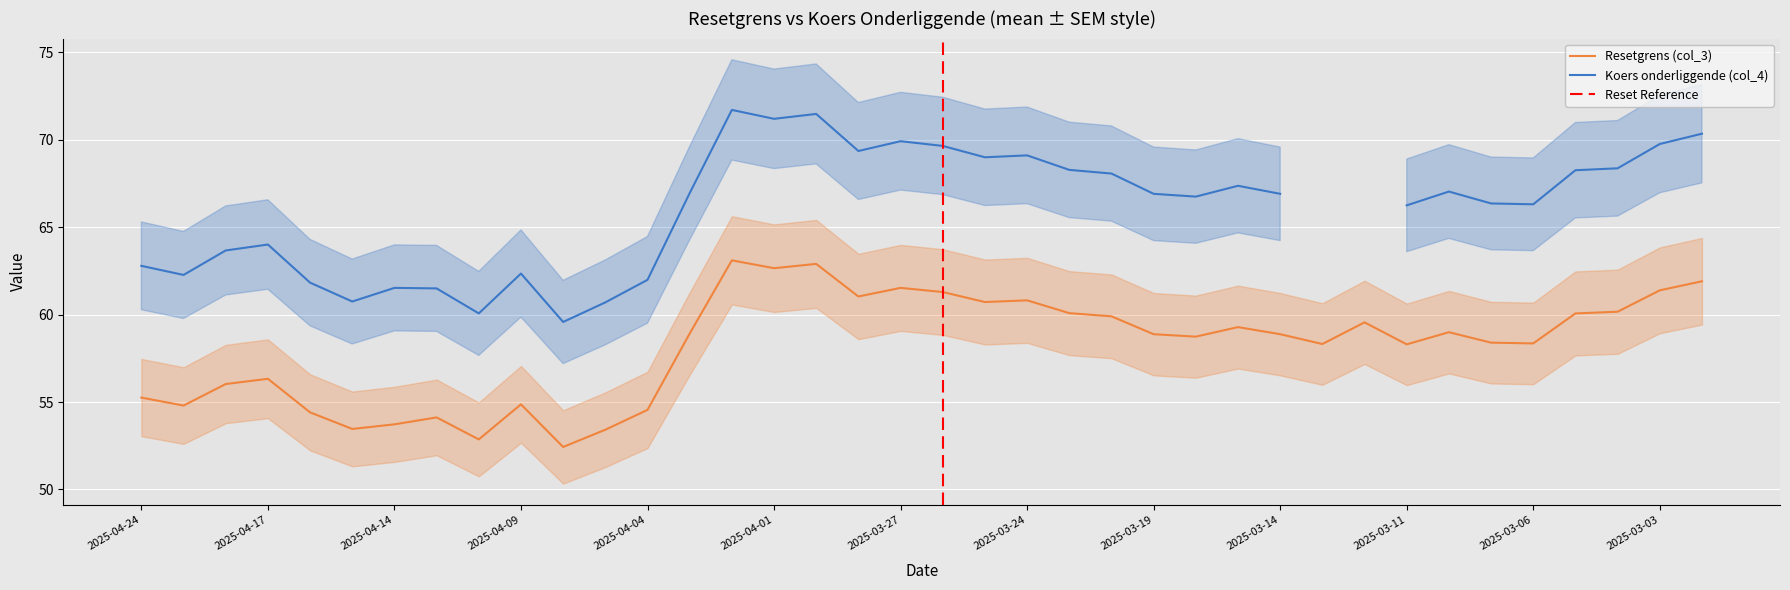

The Resetgrens (col_3) series shows 90.0 at 2025-04-14. True or false?

False